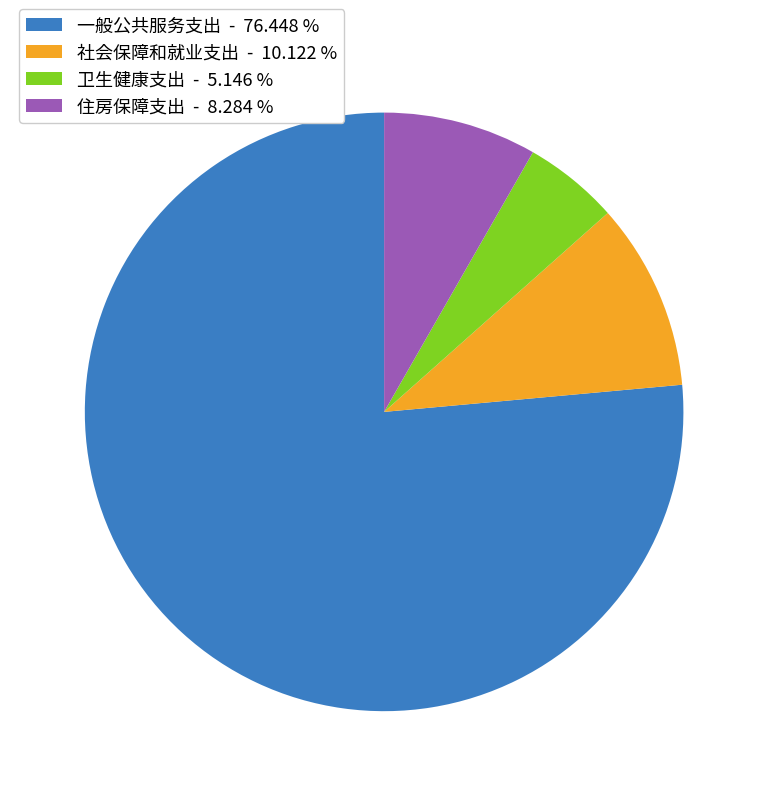

Does any single category account for the majority?

Yes